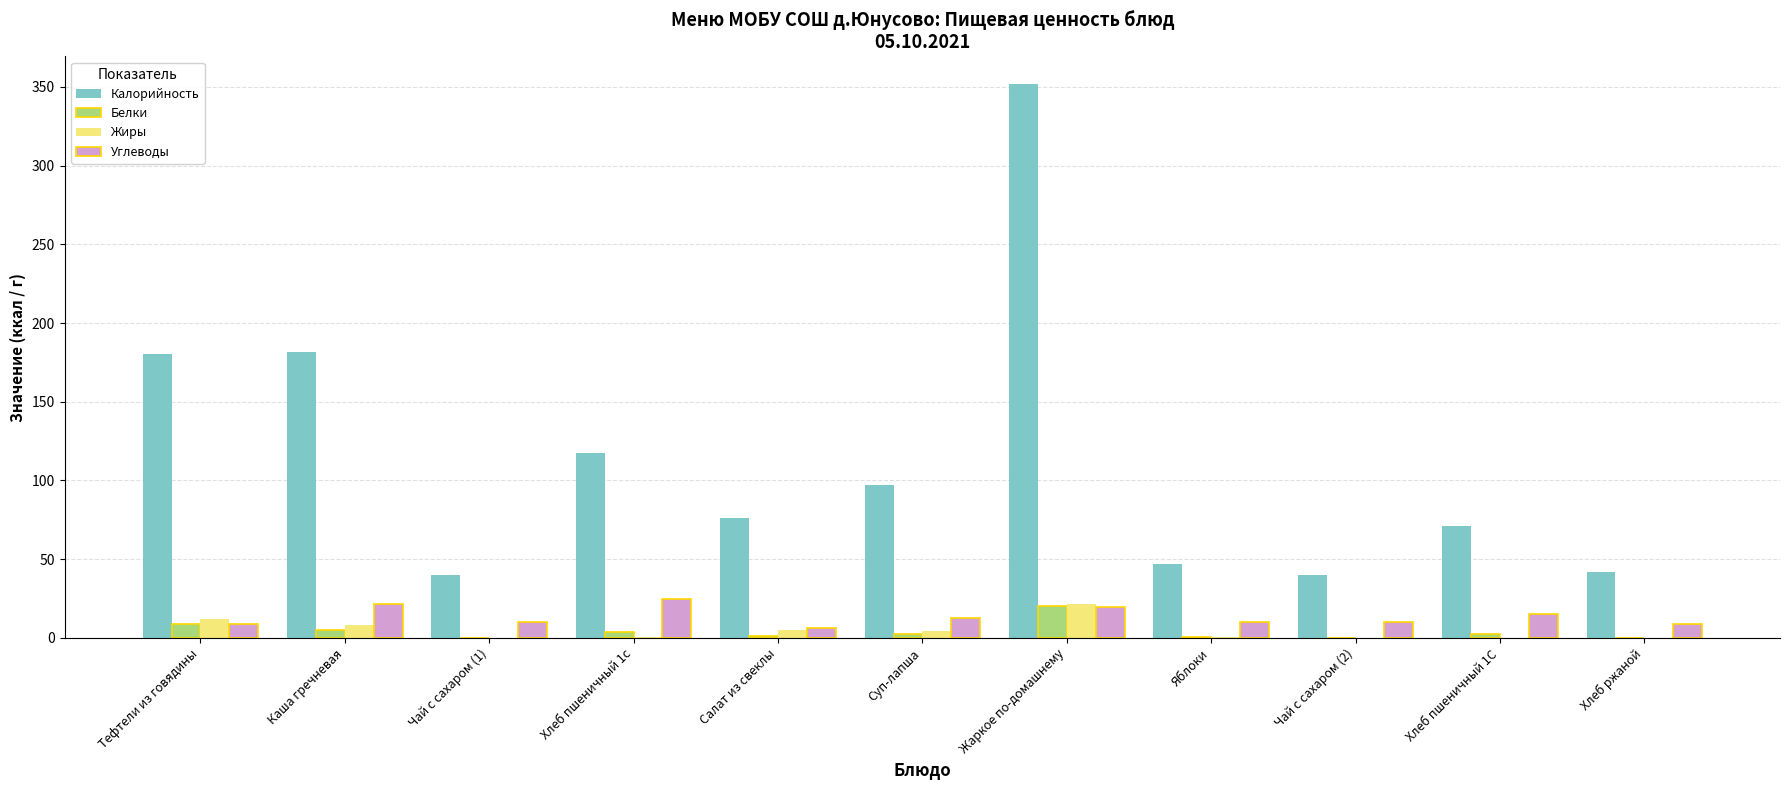

What is the sum of the Углеводы values at Хлеб пшеничный 1С and Хлеб ржаной?

24.0